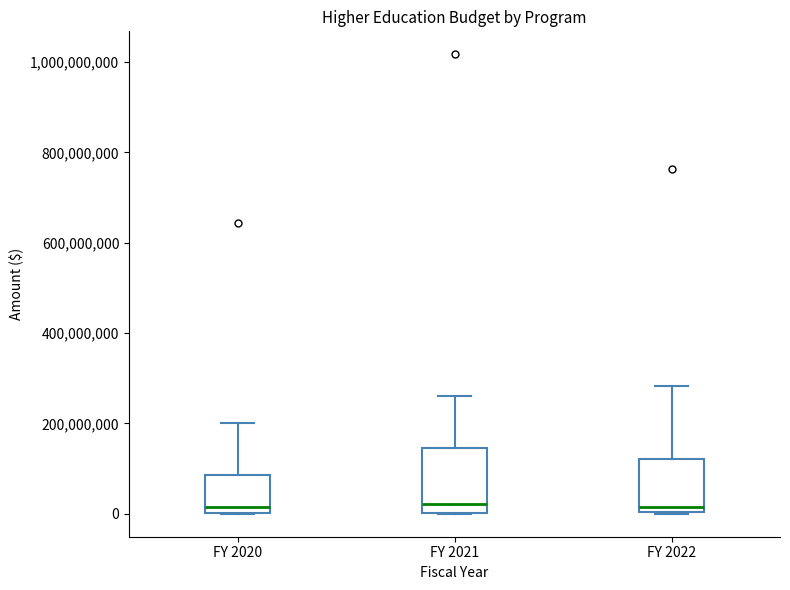

Reading left to right, transcribe this box plot: for each box, give where its median line is, the range the box spans, and where its two whiskers end, as read against the y-axis. The values are not printed on the chart, so give them approximately, as read against the axis.

FY 2020: median 20000000, box 0 to 80000000, whiskers 0 to 200000000
FY 2021: median 20000000, box 0 to 140000000, whiskers 0 to 260000000
FY 2022: median 20000000, box 0 to 120000000, whiskers 0 to 280000000